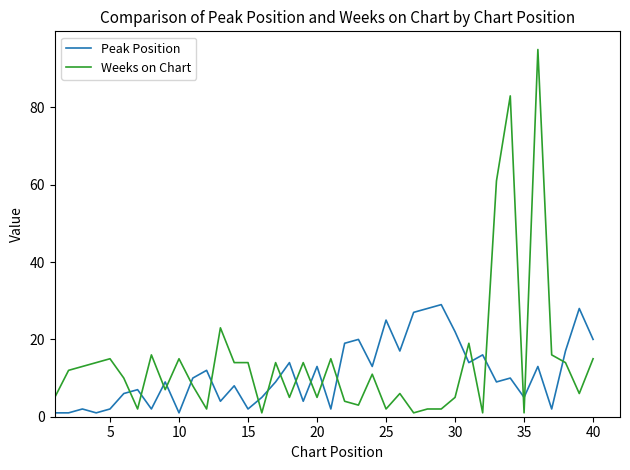

Which series has the largest range (max minus min)?

Weeks on Chart